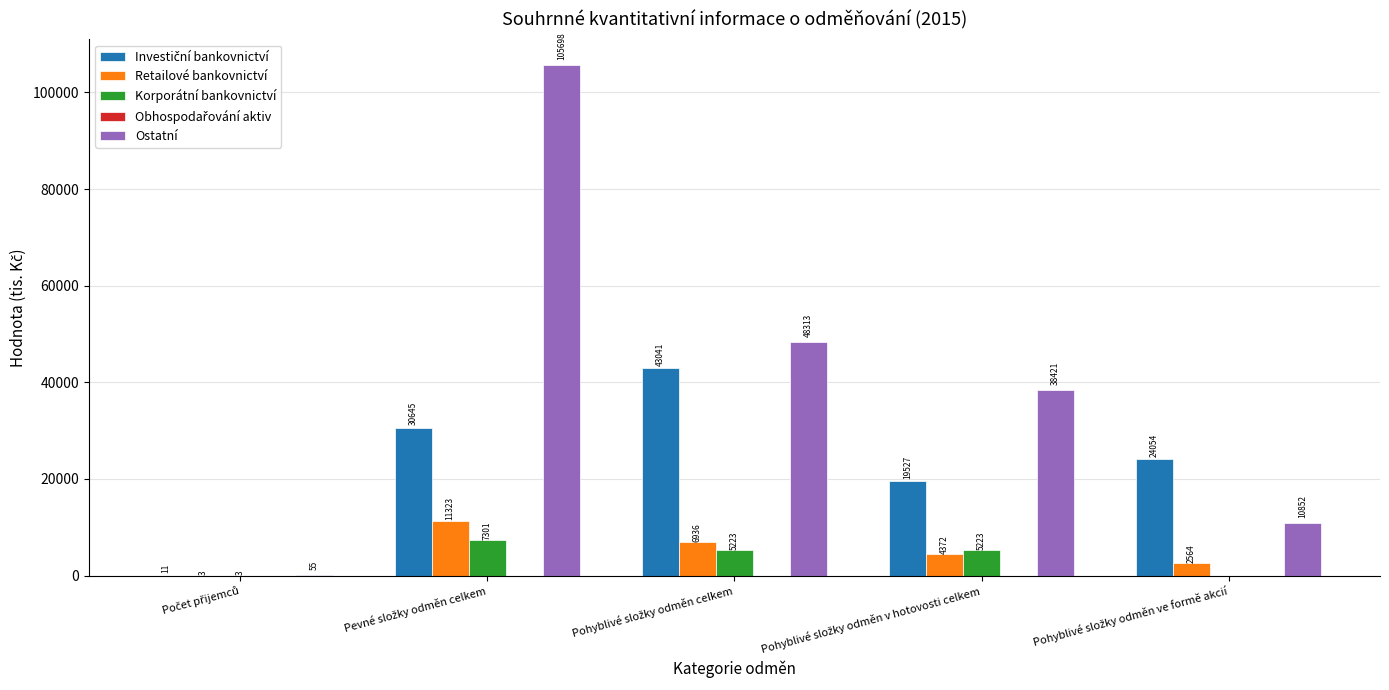

What is the greatest value displayed?

105697.7